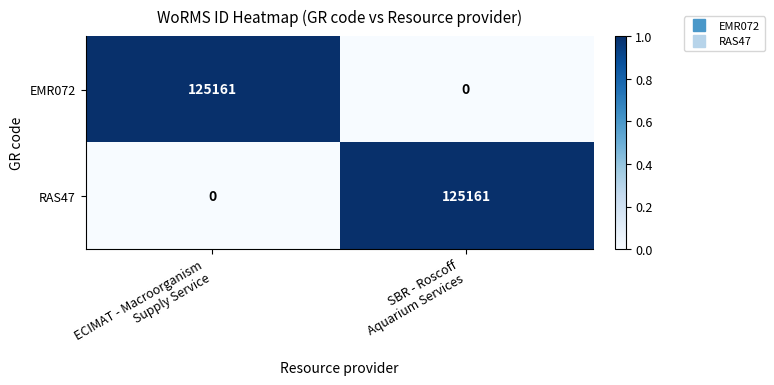

Reading left to right, list all the values displayed in this chart.

EMR072: 125161	0
RAS47: 0	125161